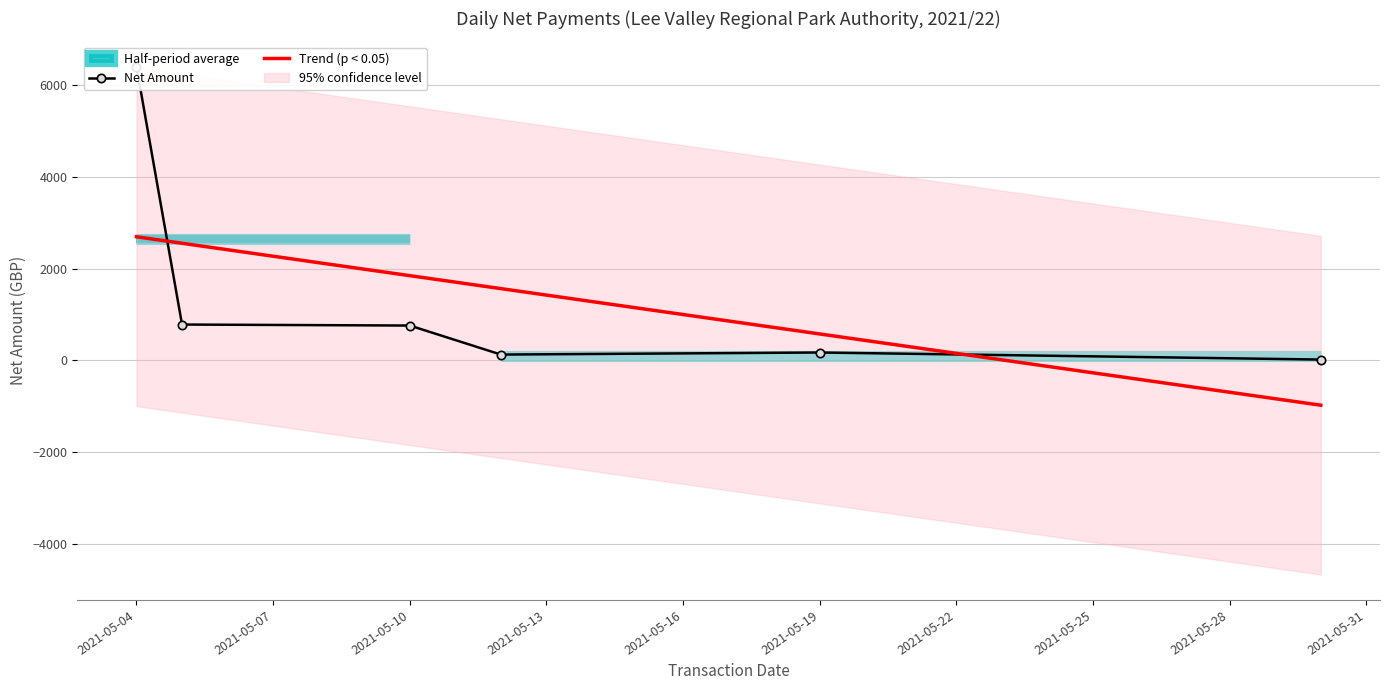

What is the highest value of the Trend (p < 0.05) series?

2694.2